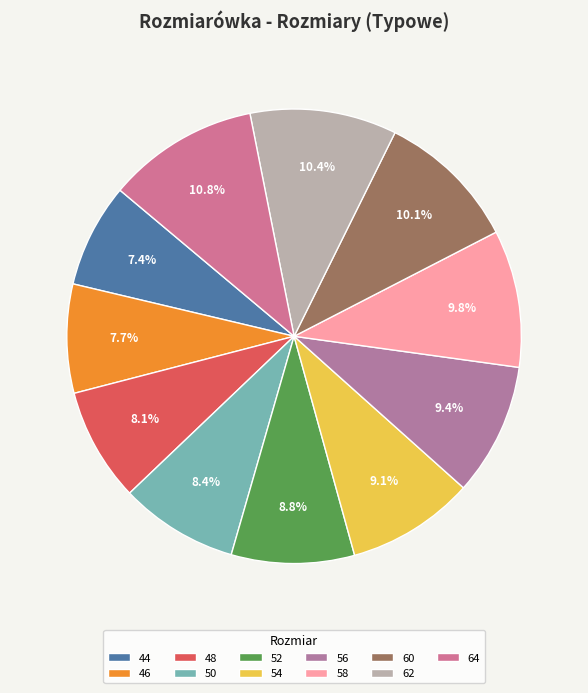

What portion of the pie excludes 52?

91.2%